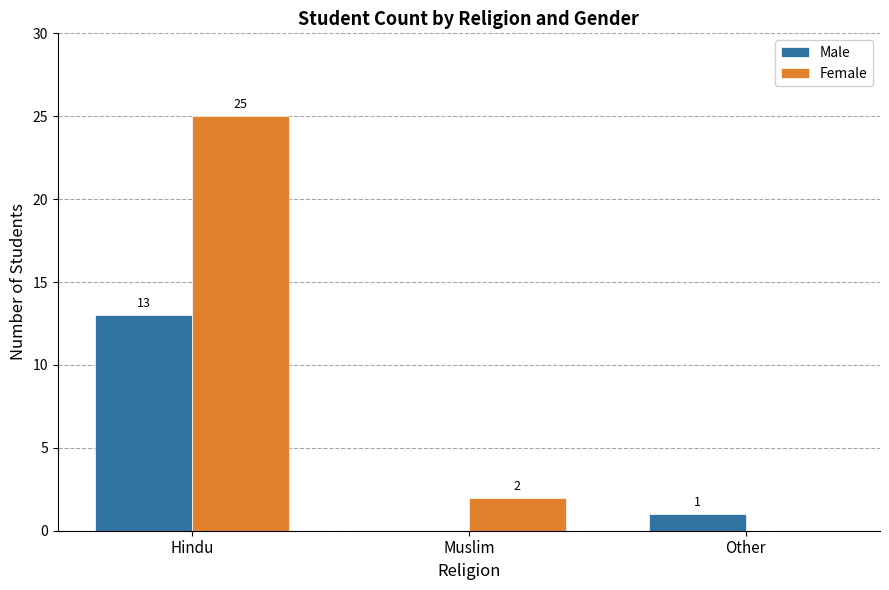

Between Muslim and Other, which series saw the biggest shift?

Female